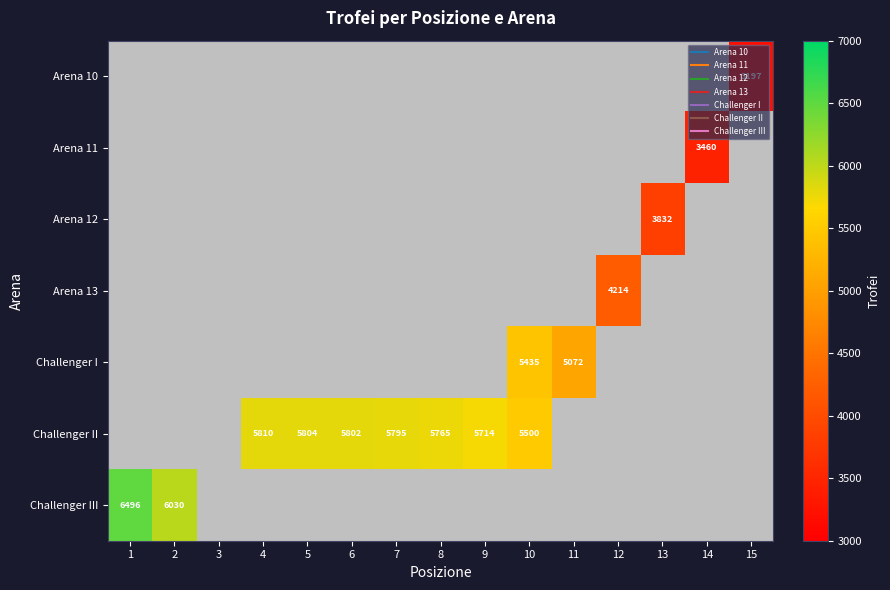

At 14, list the series in order from largest to smallest.

Arena 11, Arena 10, Arena 12, Arena 13, Challenger I, Challenger II, Challenger III